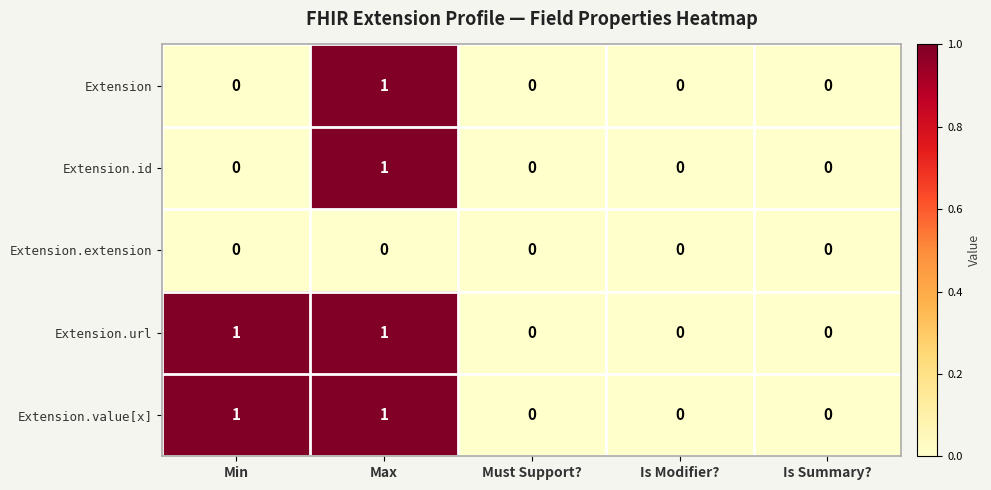

At which category is the sum across all series the highest?

Max